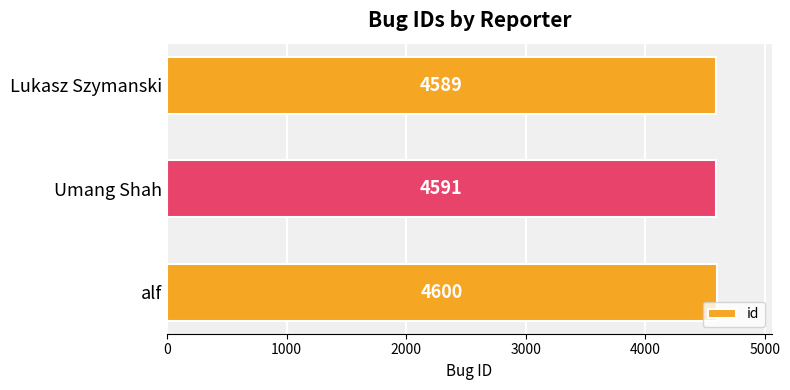

Reading top to bottom, what are all the values shown in this chart?

Lukasz Szymanski=4589	Umang Shah=4591	alf=4600